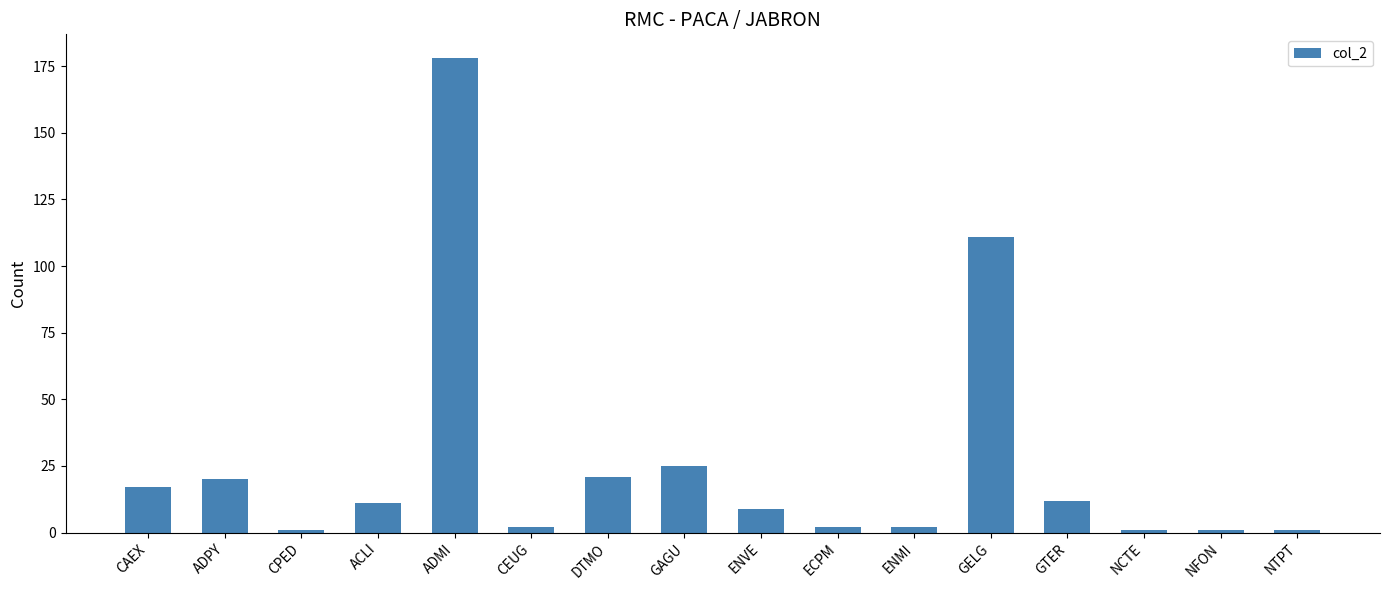

How many bars are there in total?

16